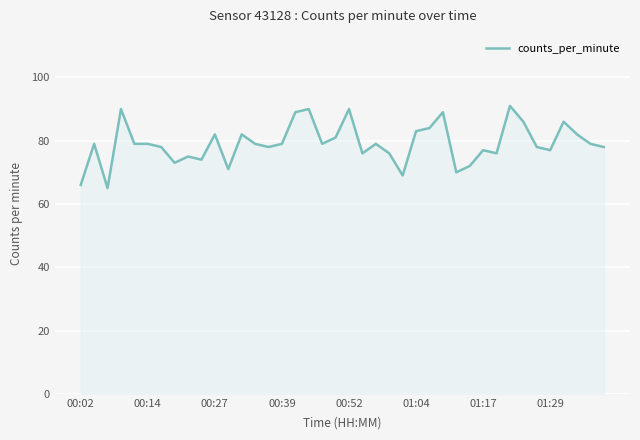

What is the smallest value displayed?

65